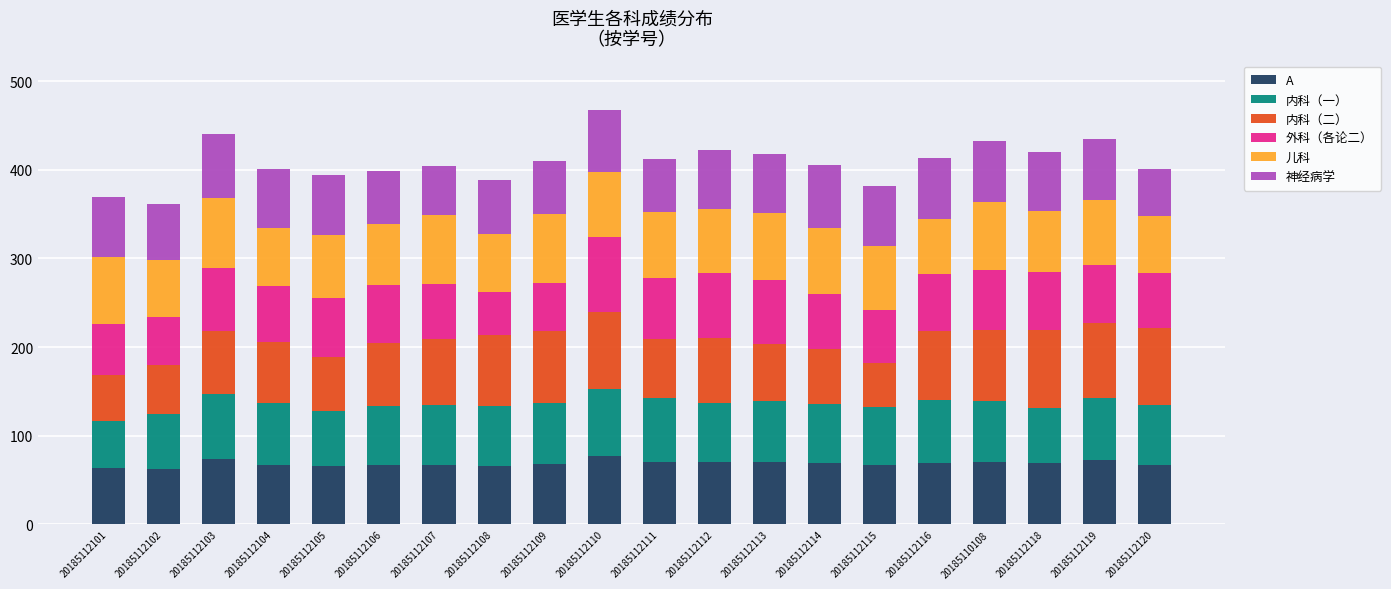

The A series shows 69.0 at 20185112114. True or false?

True